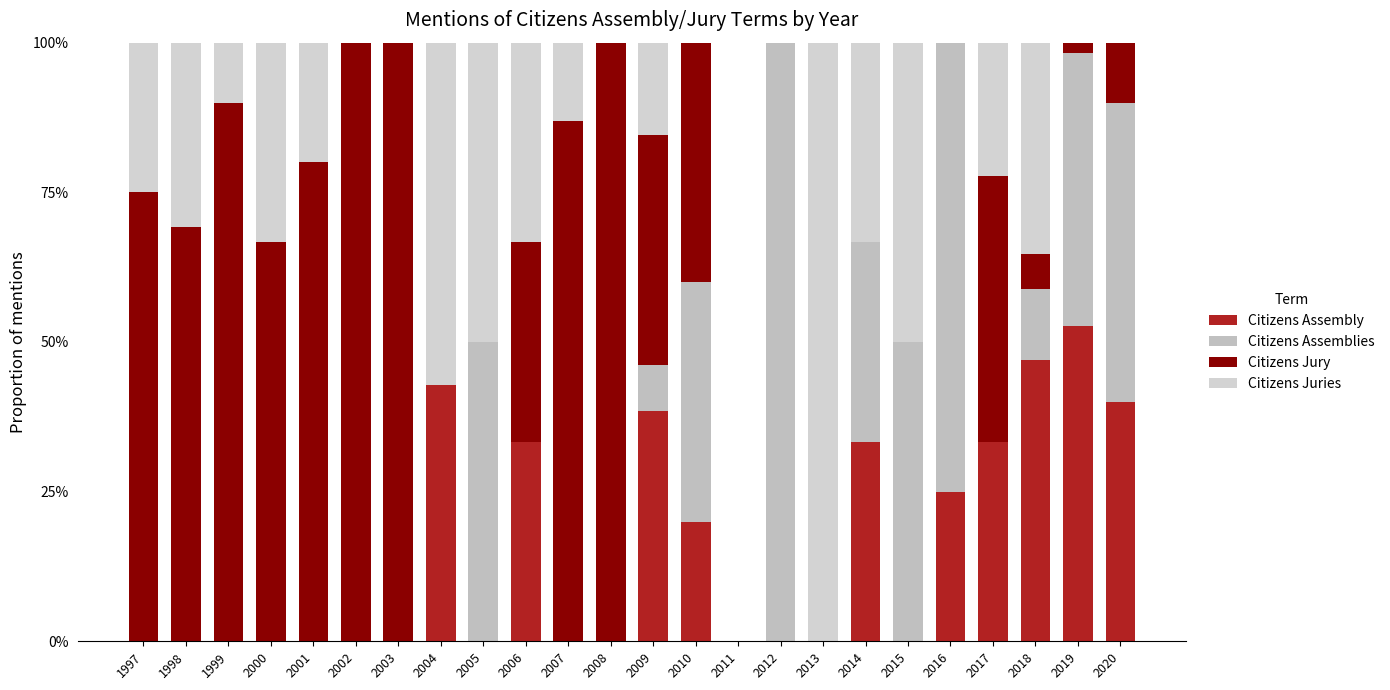

Are the bars horizontal?

No